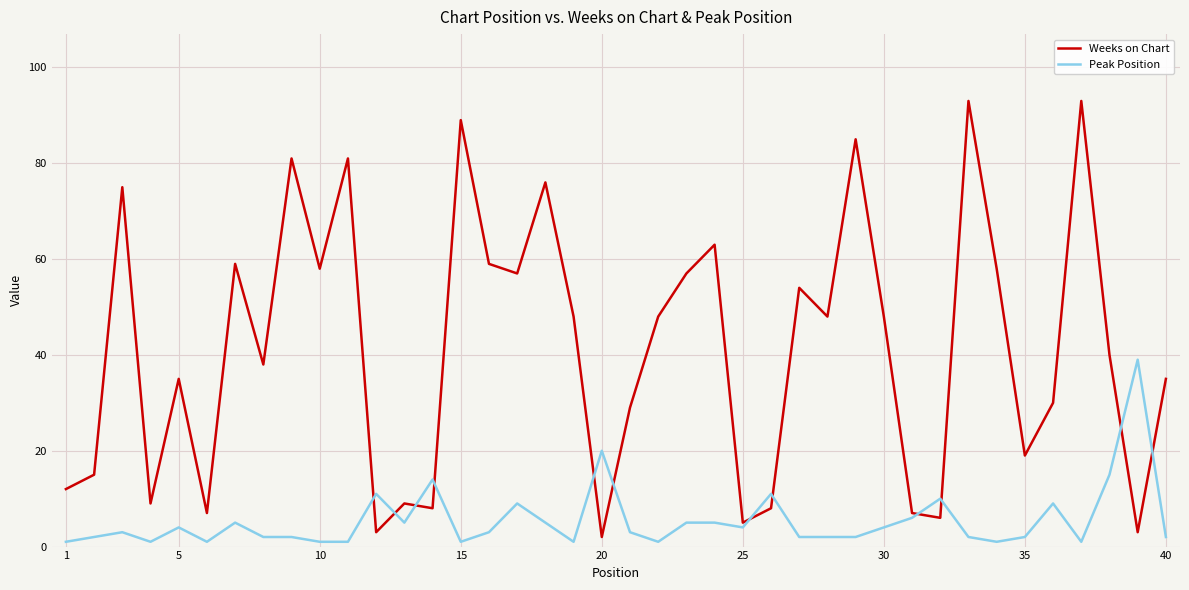

What is the greatest value displayed?

93